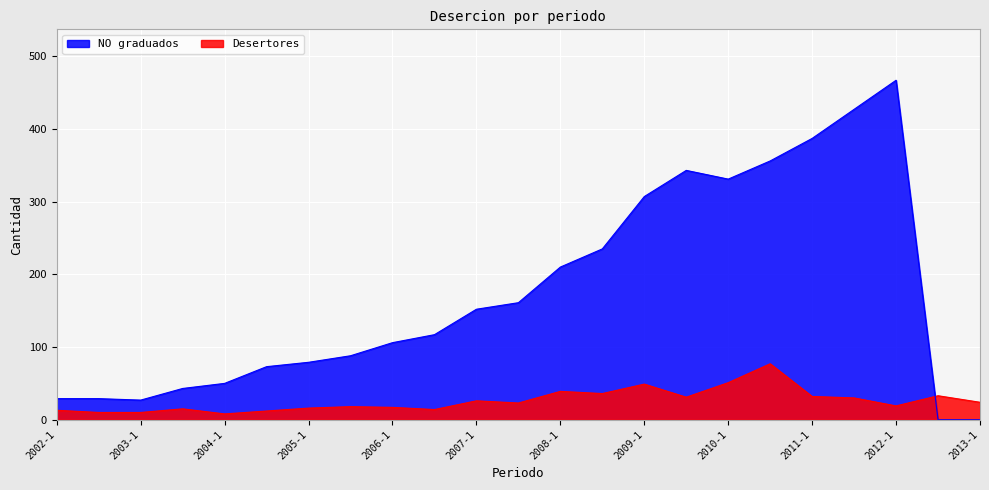

What is the difference between the second highest and minimum values in the Desertores series?

43